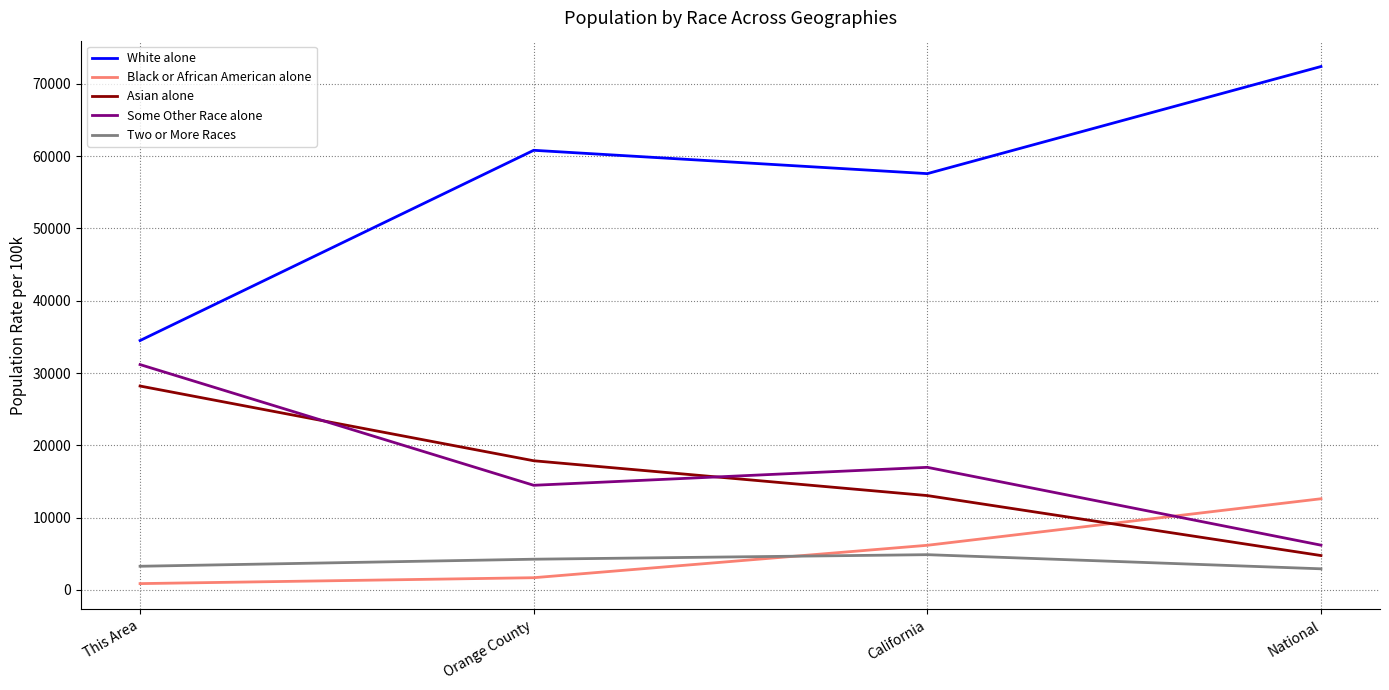

What is the minimum value for Asian alone?

4752.9